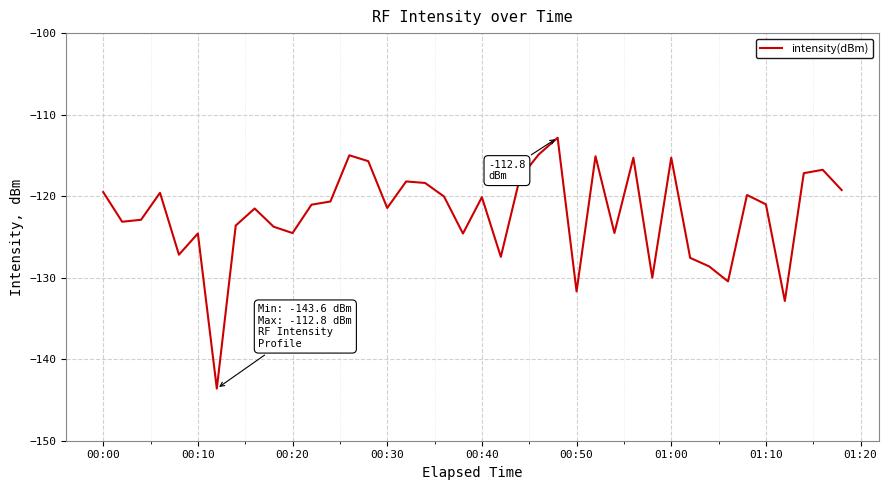

What is the maximum value shown in the chart?

-112.8